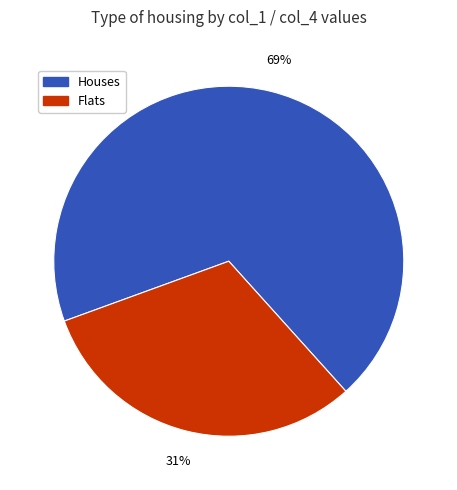

How many slices are in this pie chart?

2